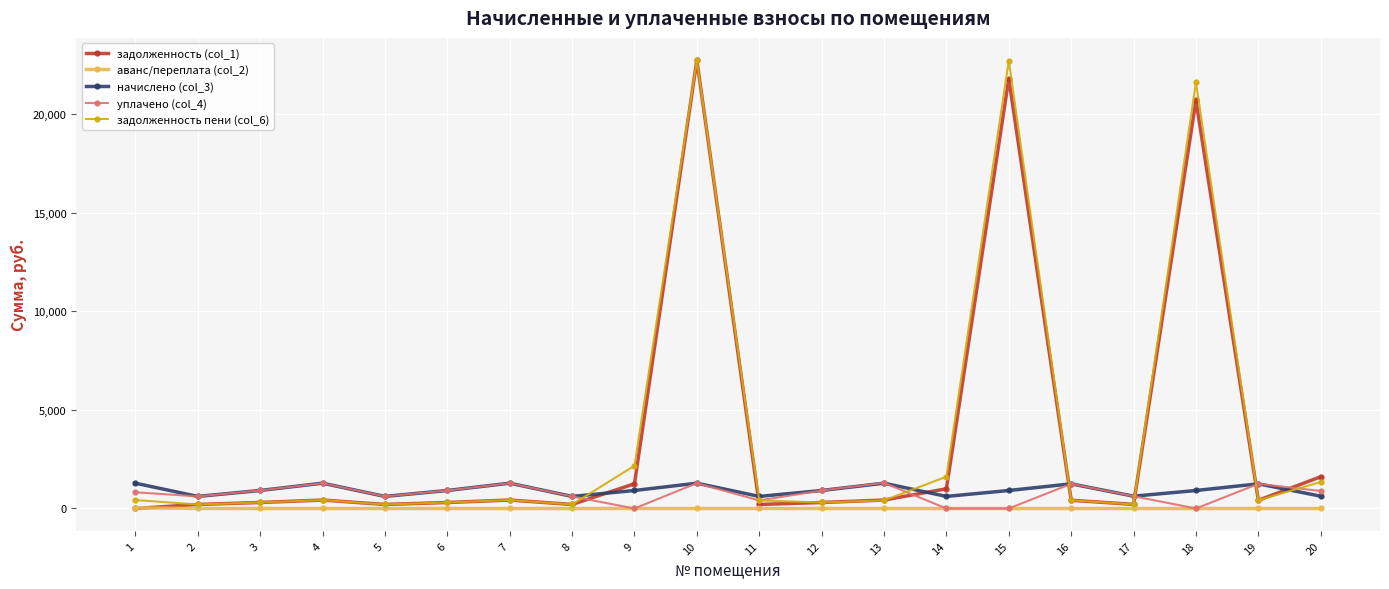

What is the total value across all series at 10?

48018.7